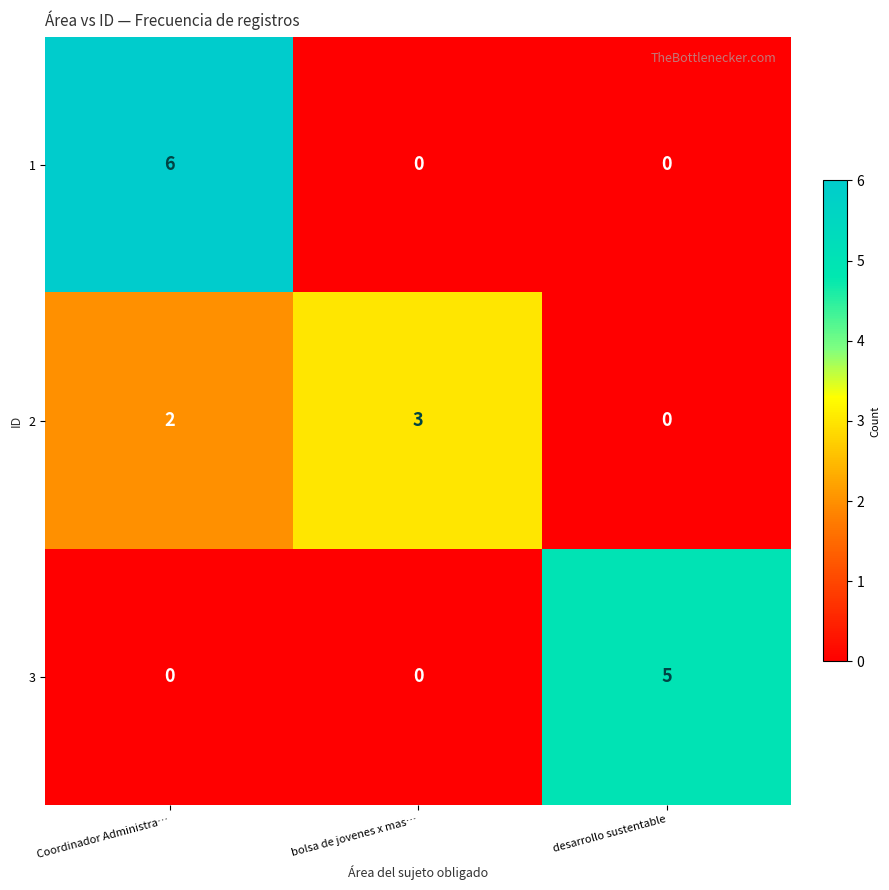

The value of 3 at desarrollo sustentable is 9. True or false?

False